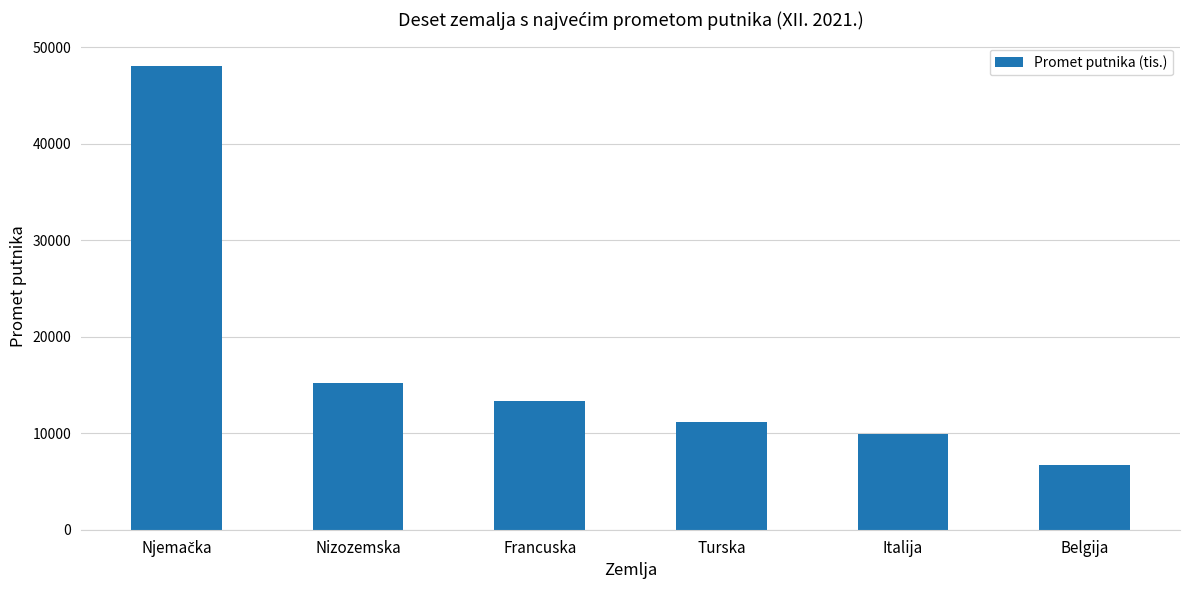

What is the label of the 5th bar from the left?

Italija